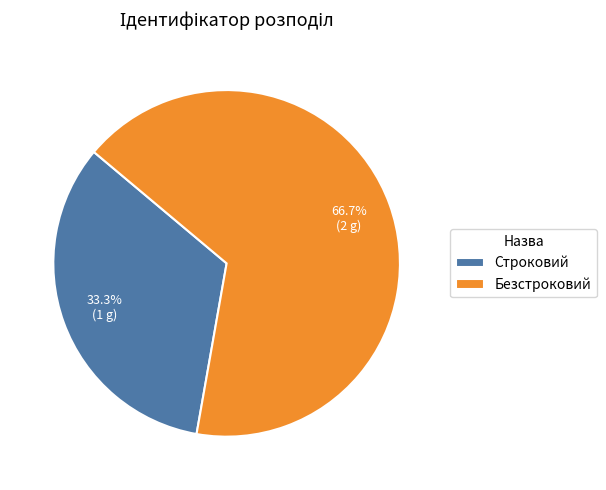

Is the sum of Строковий and Безстроковий greater than half?

Yes